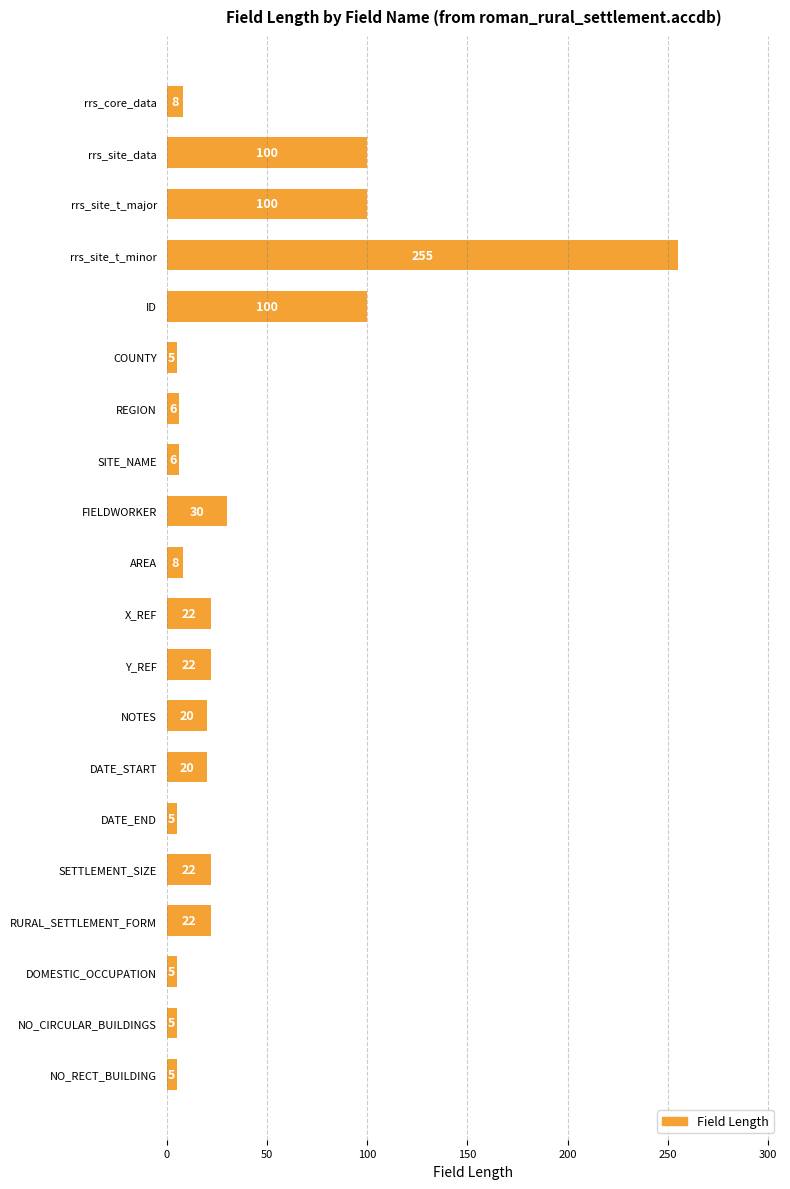

True or false: the data shows 8 at rrs_core_data.

True